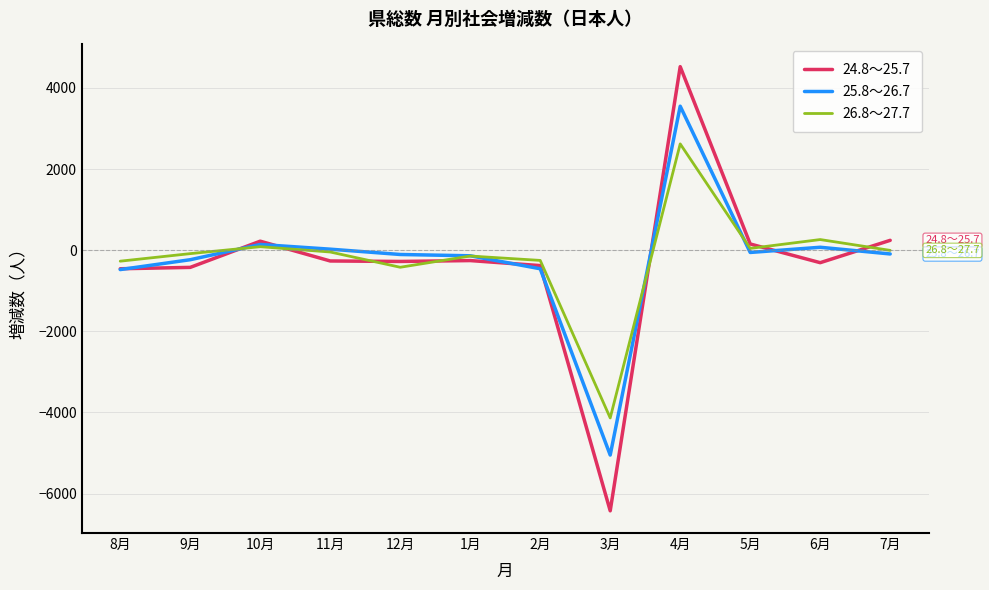

Which series has the largest range (max minus min)?

24.8～25.7